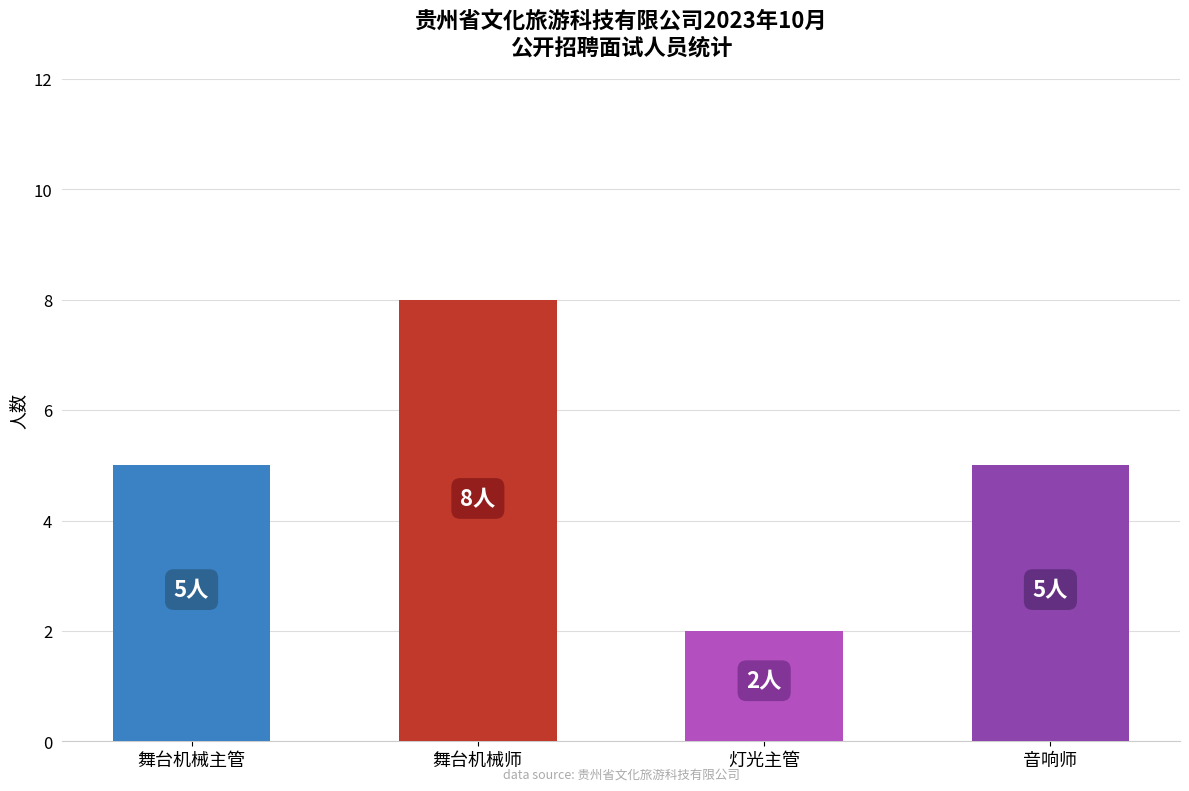

Count the number of categories in the chart.

4